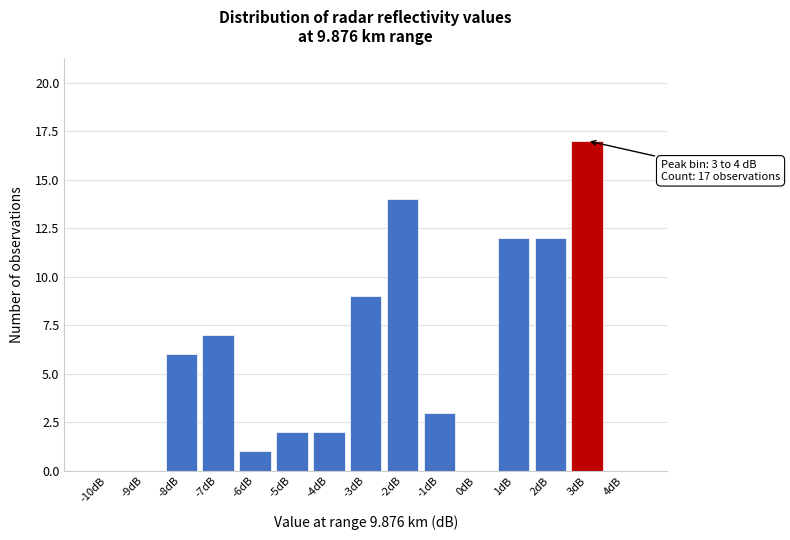

Reading left to right, transcribe all the data shown in this chart.

-10dB=0	-9dB=0	-8dB=6	-7dB=7	-6dB=1	-5dB=2	-4dB=2	-3dB=9	-2dB=14	-1dB=3	0dB=0	1dB=12	2dB=12	3dB=17	4dB=0